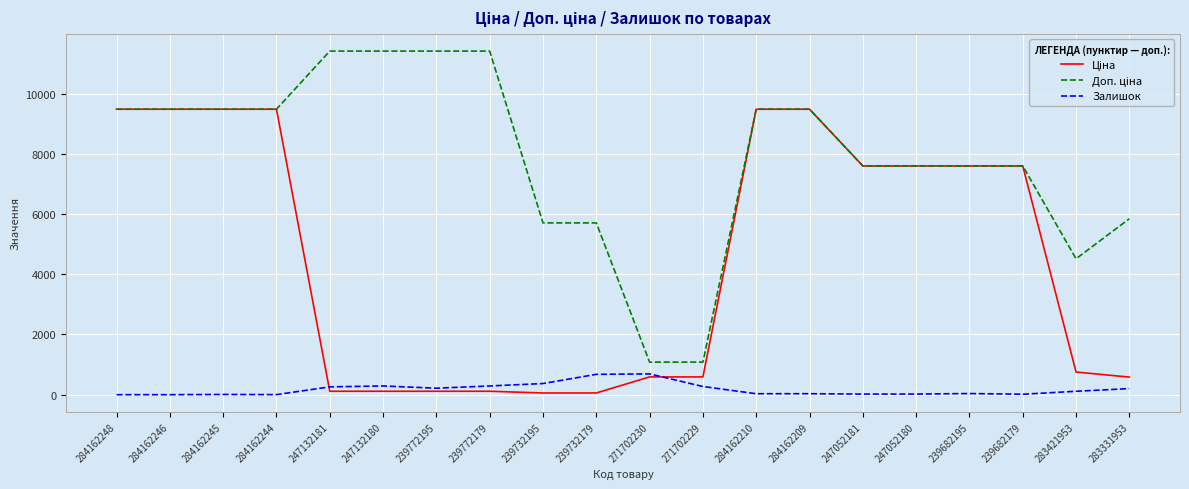

True or false: Залишок has more than 1 interior local peaks.

True